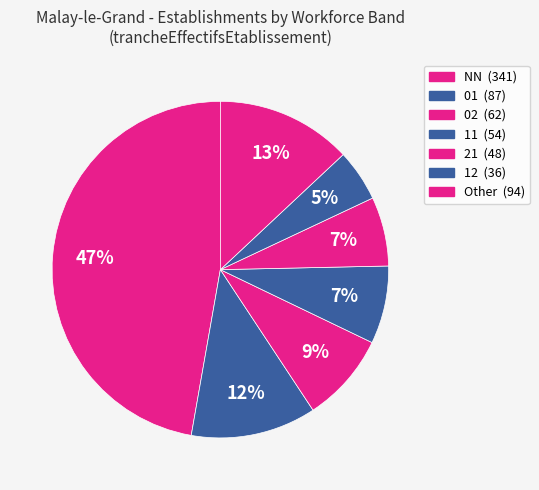

How many segments does this pie chart have?

7